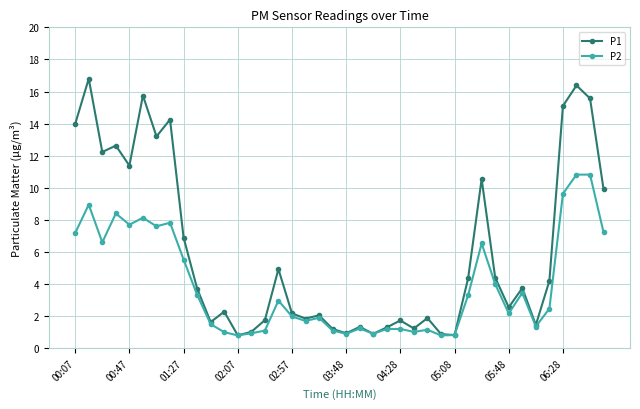

What is the value of the P1 point at the 1st from the left?

14.0